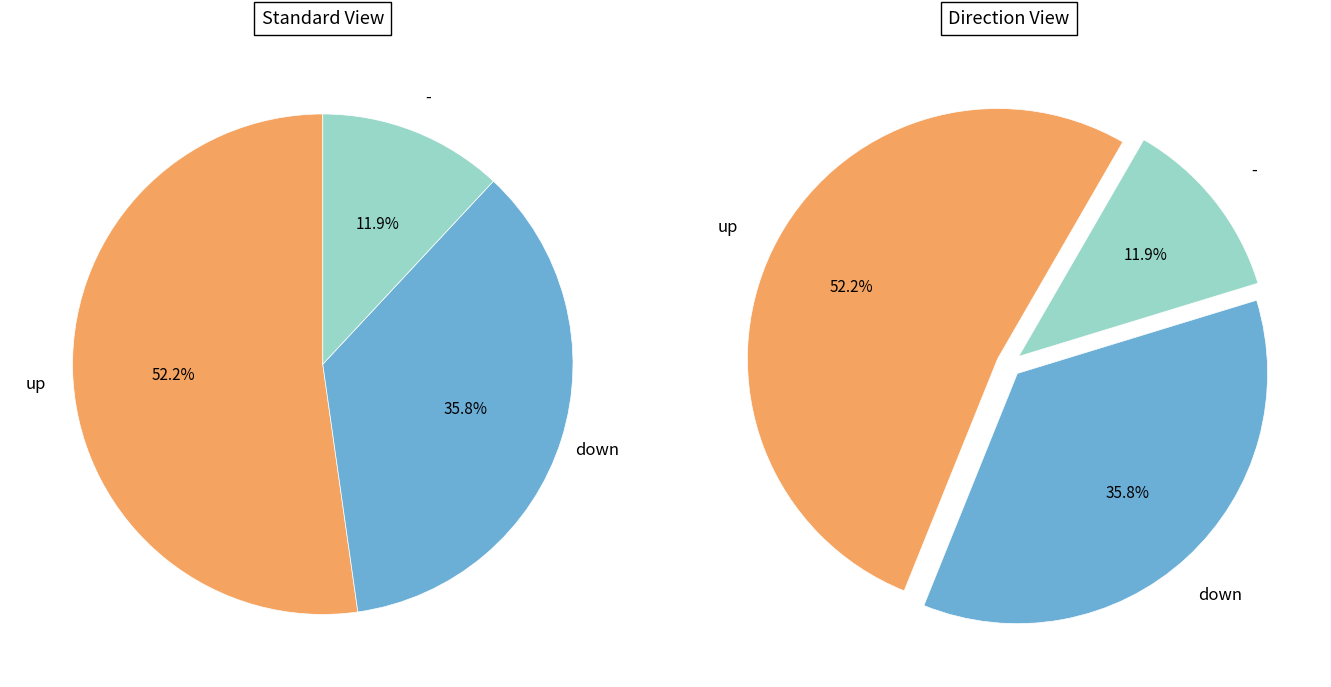

Does up account for over 50% of the chart?

Yes